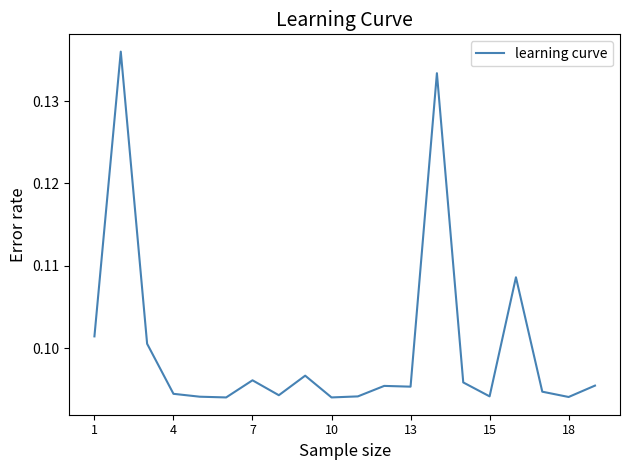

How many points are higher than both their immediate neighbors (excluding endpoints)?

6